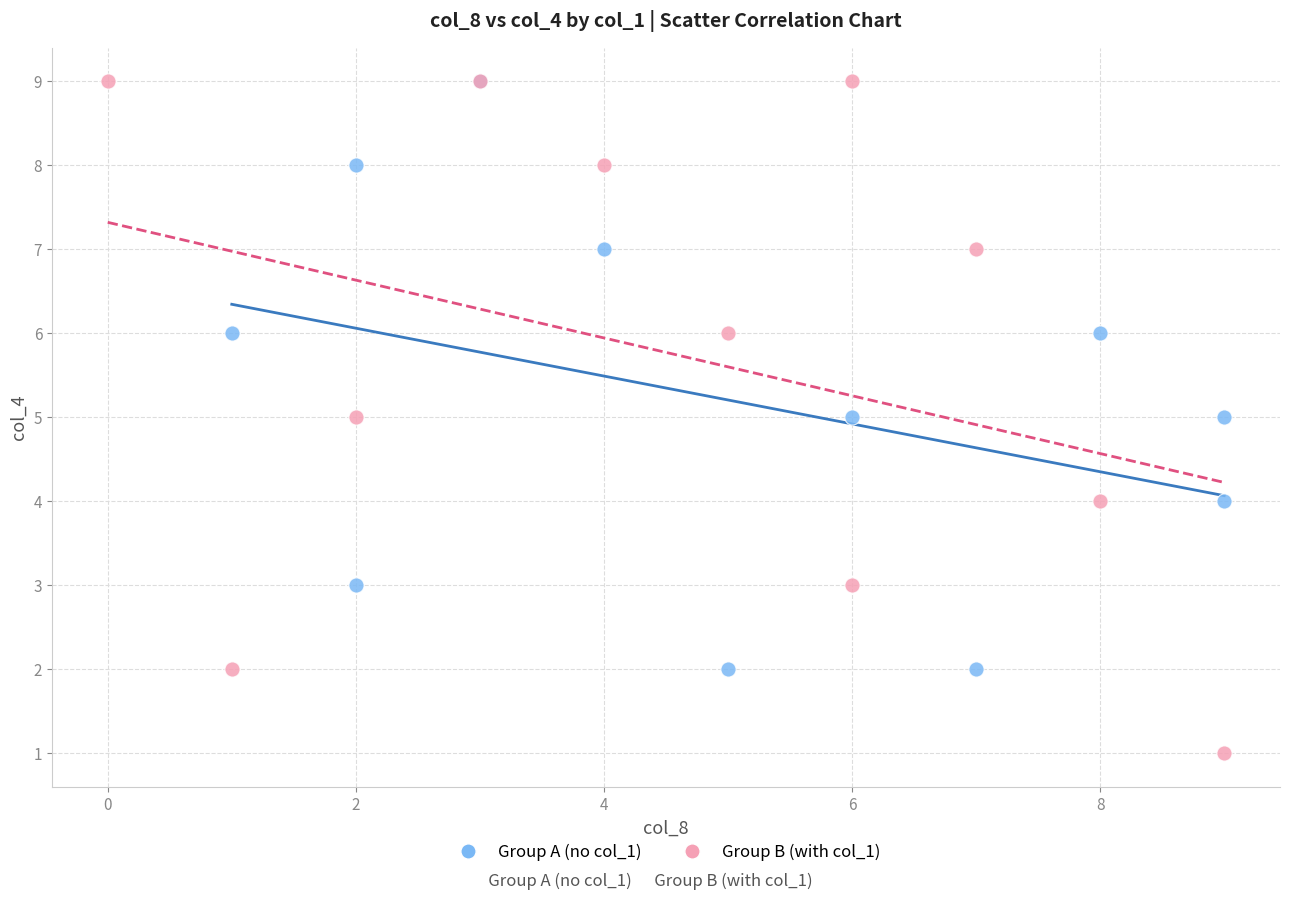

Which series reaches the minimum Y coordinate?

Group B (with col_1)